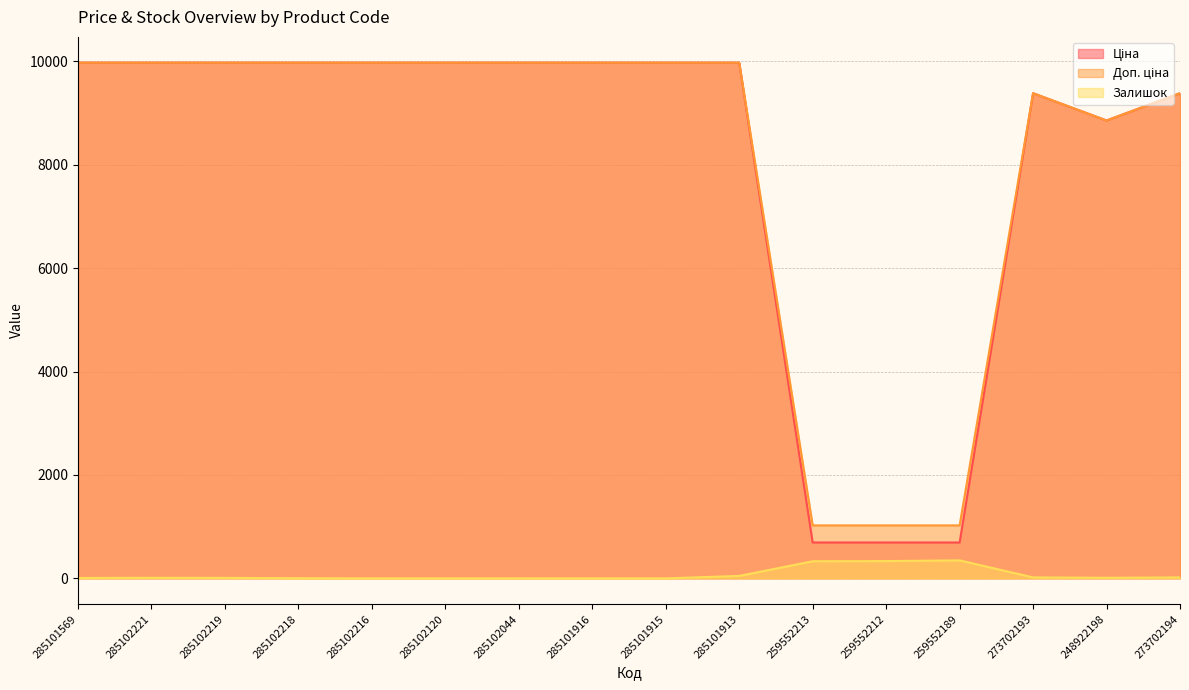

At which label does Доп. ціна reach its peak?

285101569